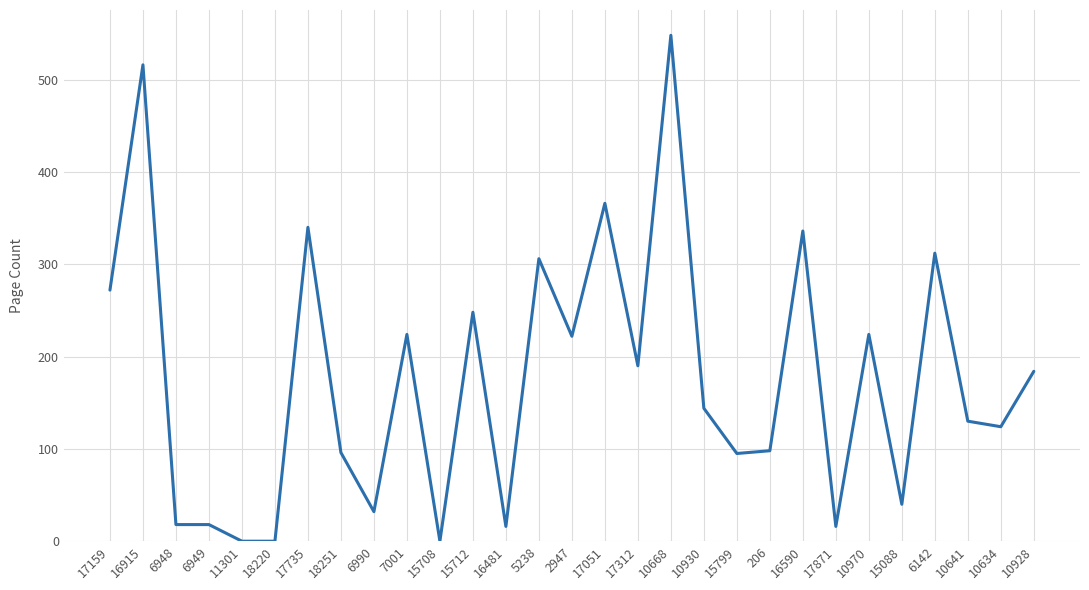

What is the greatest value displayed?

548